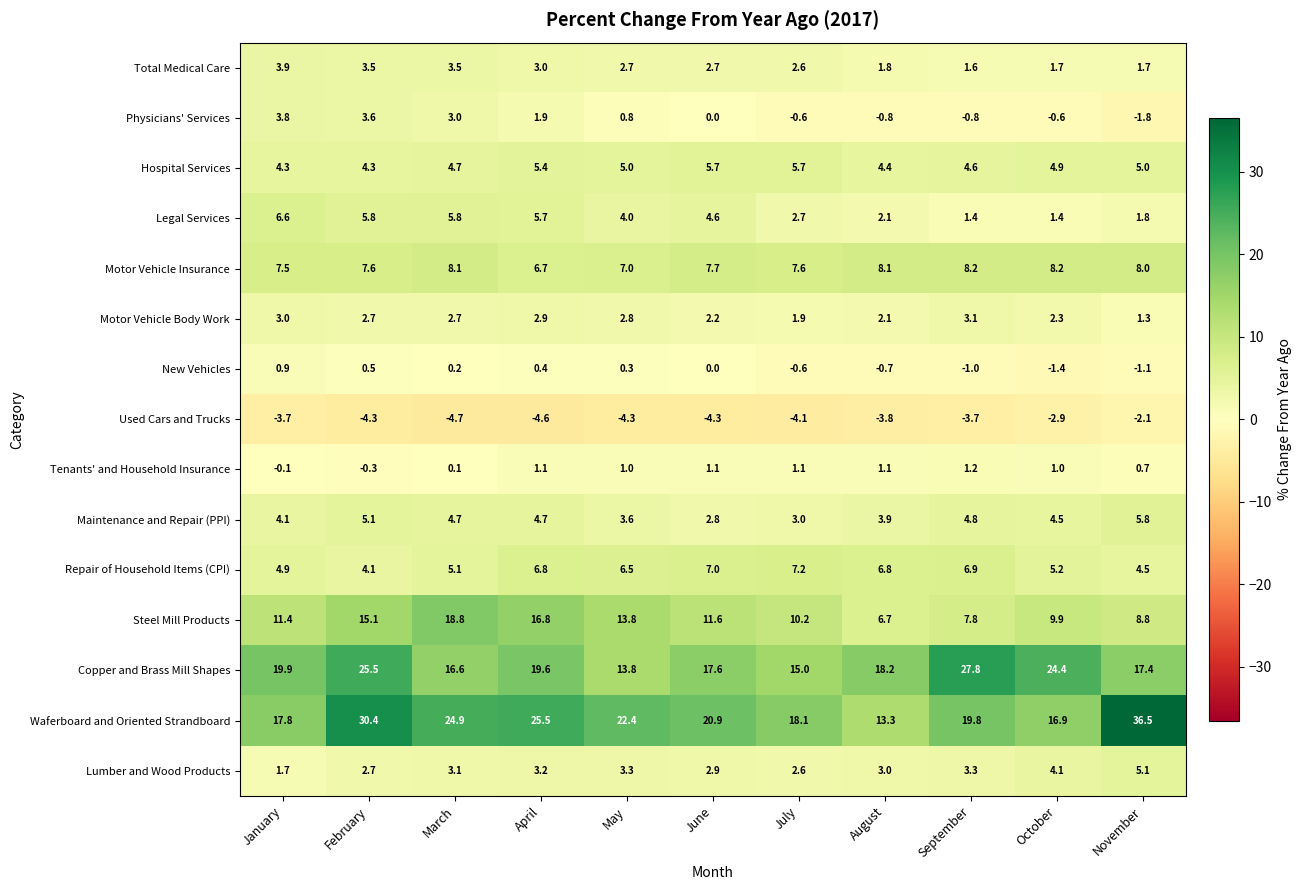

How many values in the Steel Mill Products series are below 11?

5